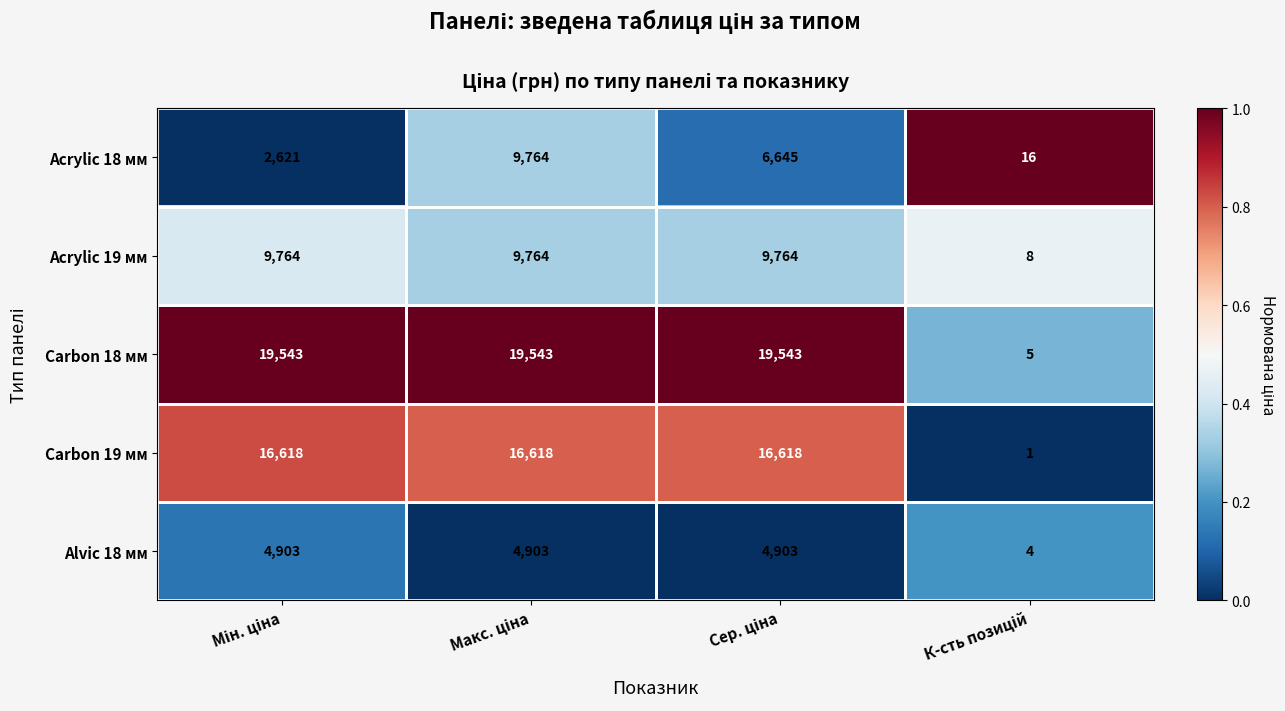

Count the Acrylic 18 мм values in the range 2621 to 9764.

3